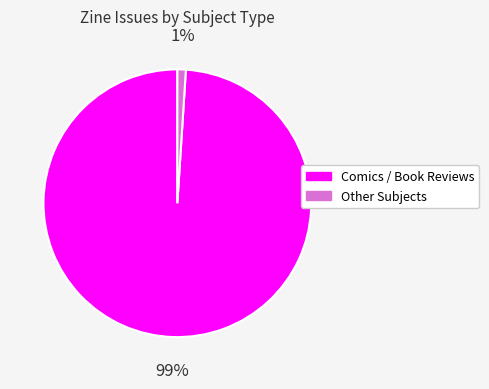

To the nearest percent, what is the difference between the largest and smallest slice percentages?

98%